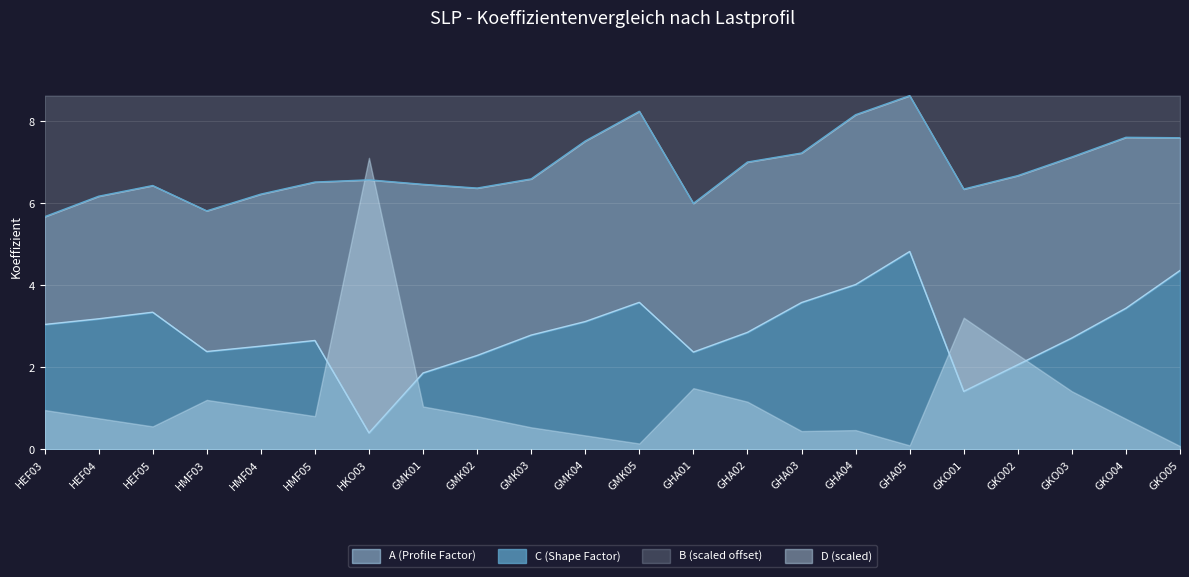

What is the difference between the second highest and second lowest values in the C series?

2.4